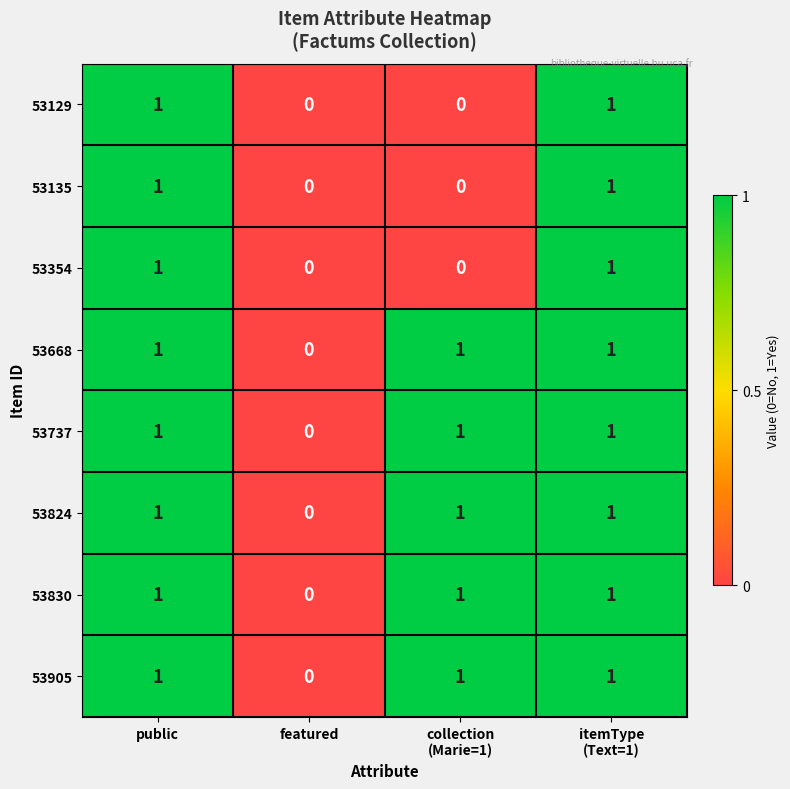

The 53668 series shows 1 at public. True or false?

True